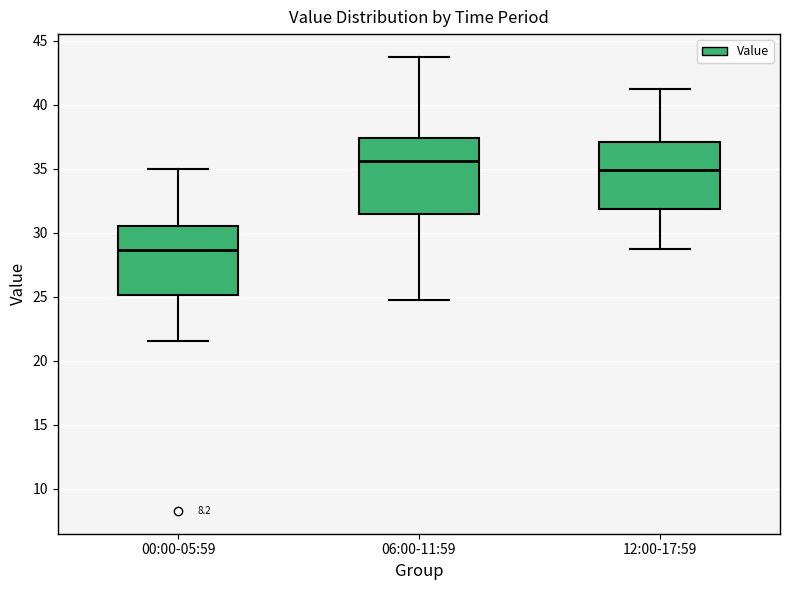

Reading left to right, read every box against the y-axis: the position of its median line, the range the box covers, and the ends of its whiskers. The values are not printed on the chart, so give them approximately, as read against the axis.

00:00-05:59: median 28.5, box 25.0 to 30.5, whiskers 21.5 to 35.0
06:00-11:59: median 35.5, box 31.5 to 37.5, whiskers 25.0 to 44.0
12:00-17:59: median 35.0, box 32.0 to 37.0, whiskers 29.0 to 41.5